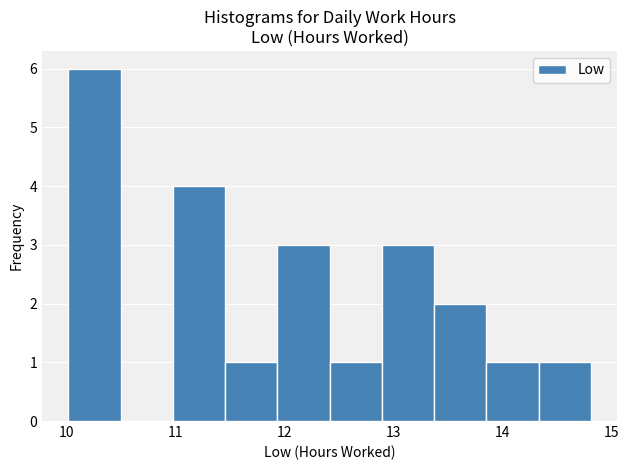

Which range on the x-axis has the tallest bar?

10.0 to 10.5